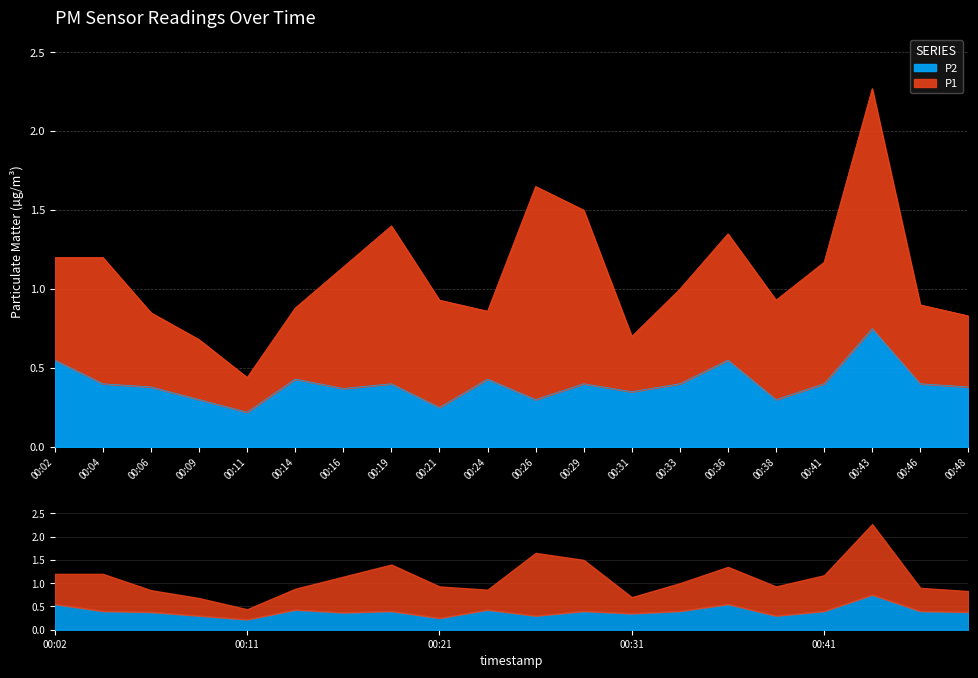

Reading right to left, extract all data points from this chart.

0.4	0.4	0.8	0.4	0.3	0.6	0.4	0.3	0.4	0.3	0.4	0.2	0.4	0.4	0.4	0.2	0.3	0.4	0.4	0.6